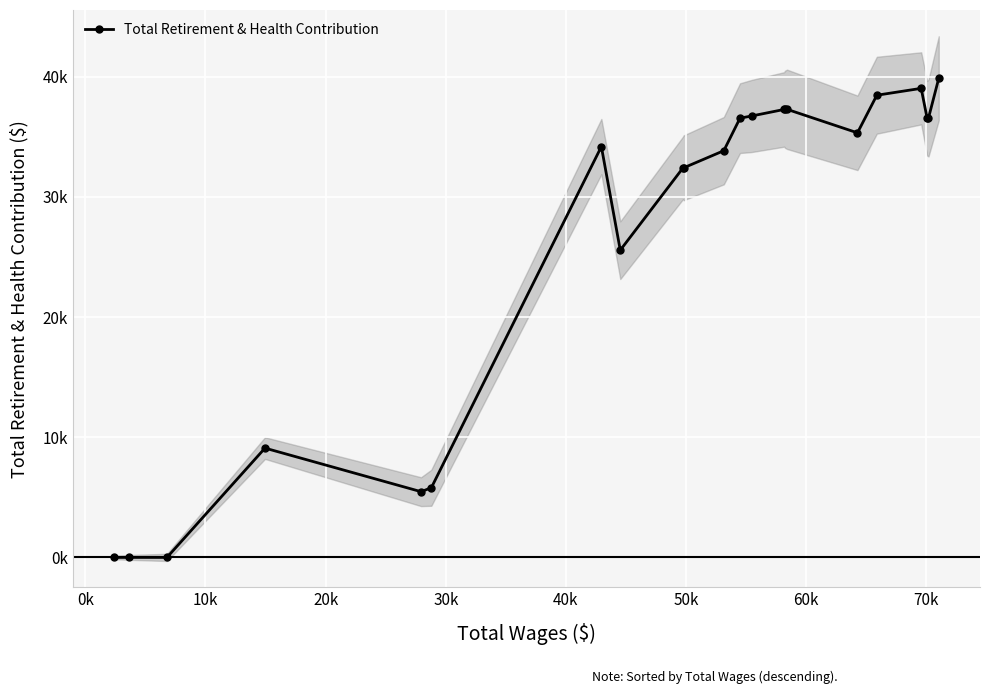

What is the label of the 2nd point from the left?

0k